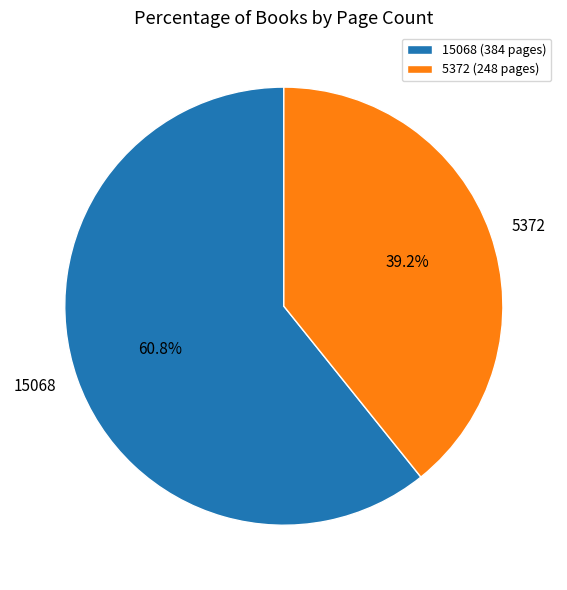

How many slices are in this pie chart?

2